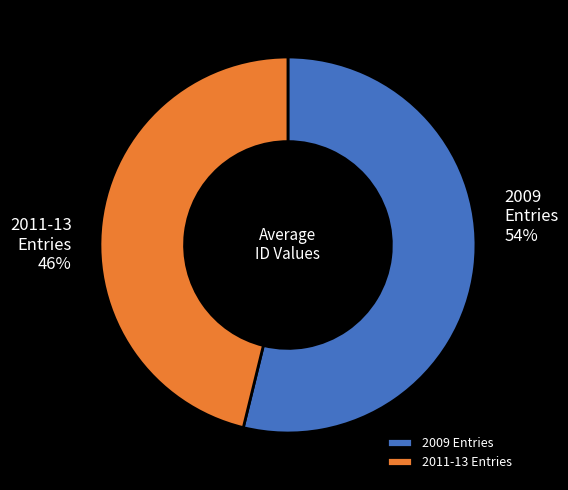

Which slice is the smallest?

2011-13 Entries